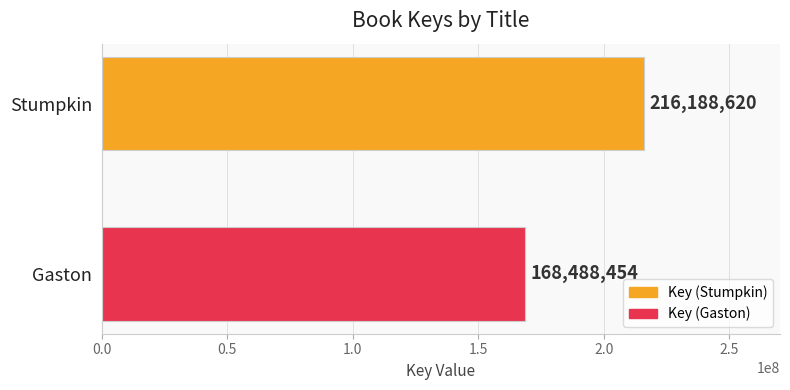

Reading bottom to top, extract all data points from this chart.

168488454	216188620